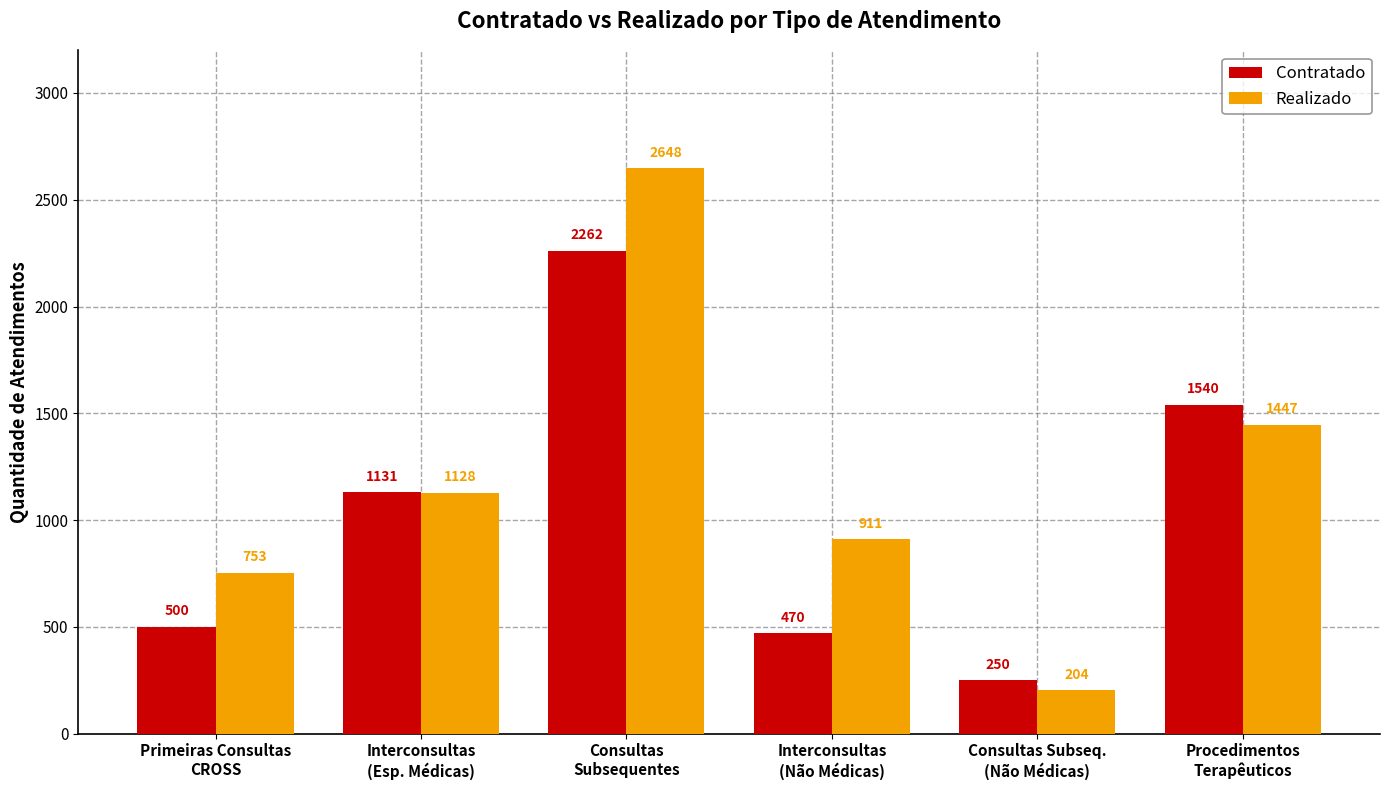

What is the label of the 6th bar from the left?

Procedimentos
Terapêuticos